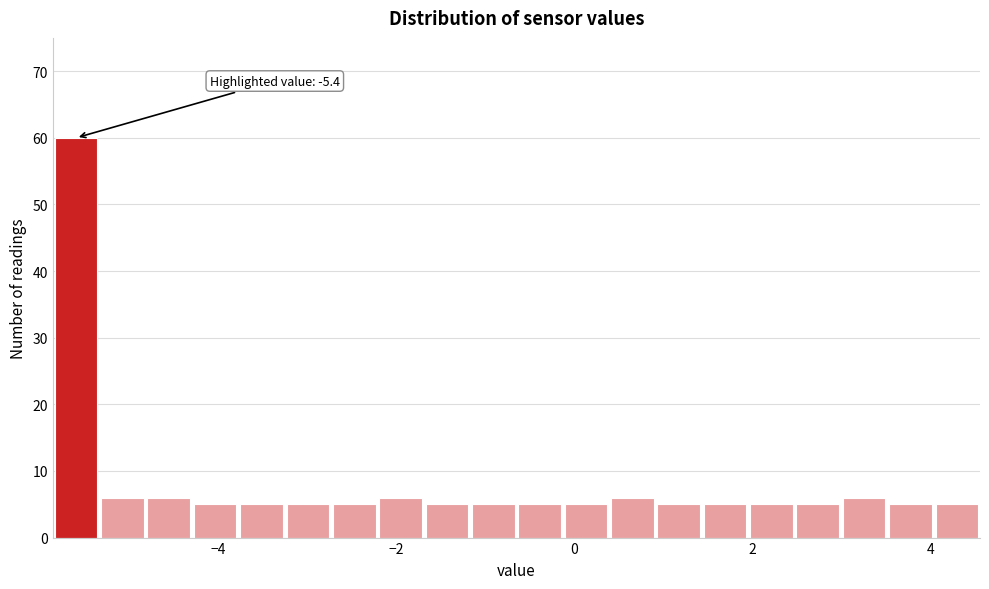

Read against the x-axis, roughly where is the centre of the tallest bar?

-5.6